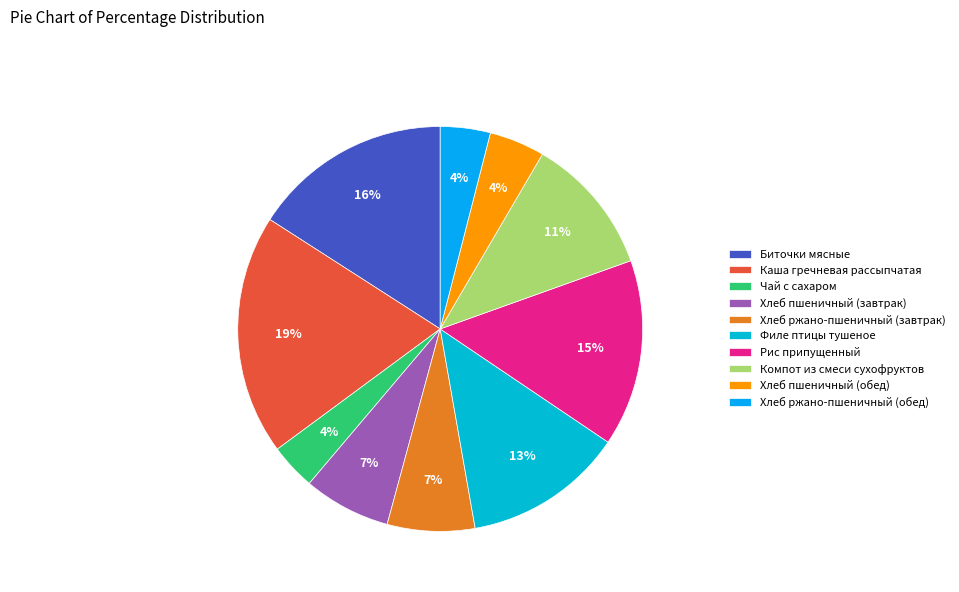

Rank the categories by value from highest to lowest.

Каша гречневая рассыпчатая, Биточки мясные, Рис припущенный, Филе птицы тушеное, Компот из смеси сухофруктов, Хлеб ржано-пшеничный (завтрак), Хлеб пшеничный (завтрак), Хлеб пшеничный (обед), Хлеб ржано-пшеничный (обед), Чай с сахаром